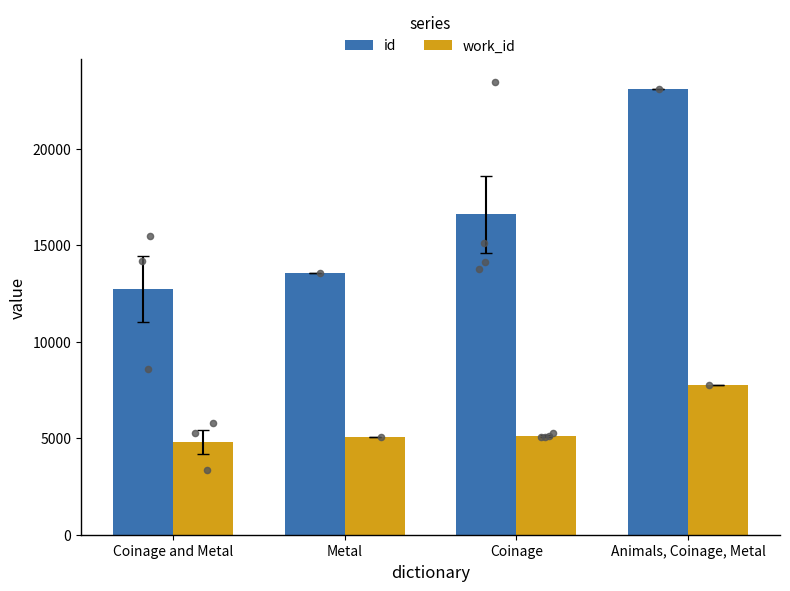

What are all the series names shown in the legend?

id, work_id